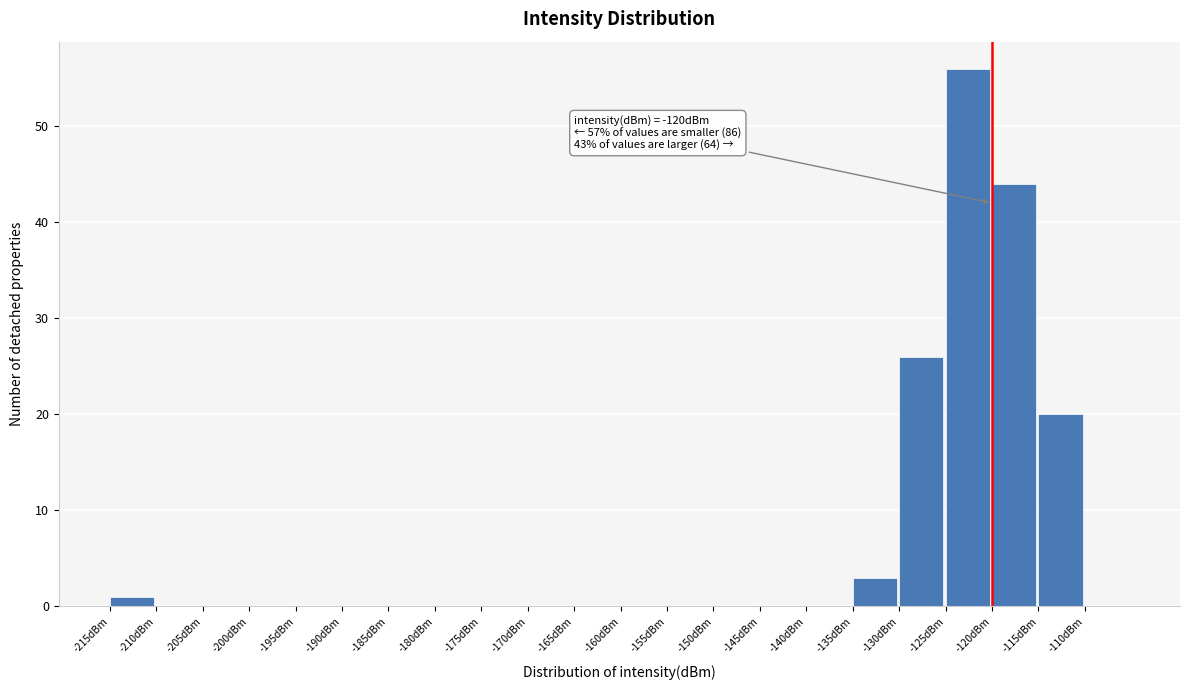

Over which range of the x-axis is the bar tallest?

-125 to -120